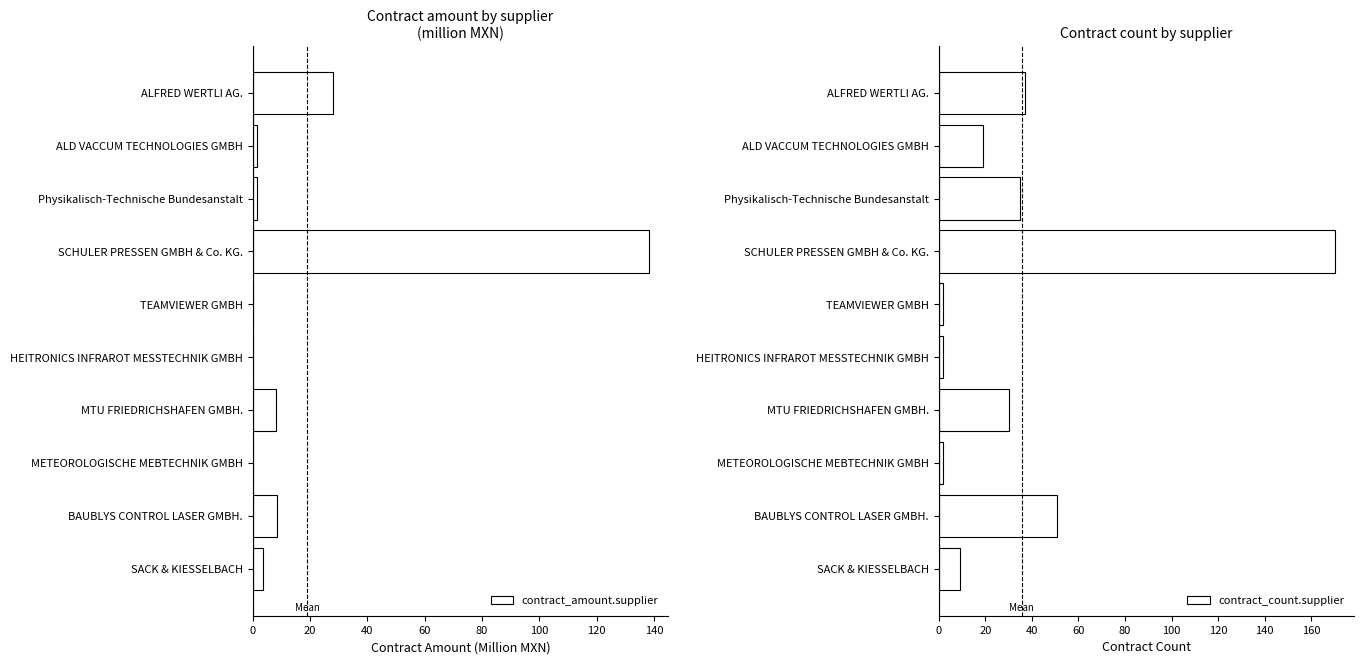

At how many categories does at least one series exceed 21?

5